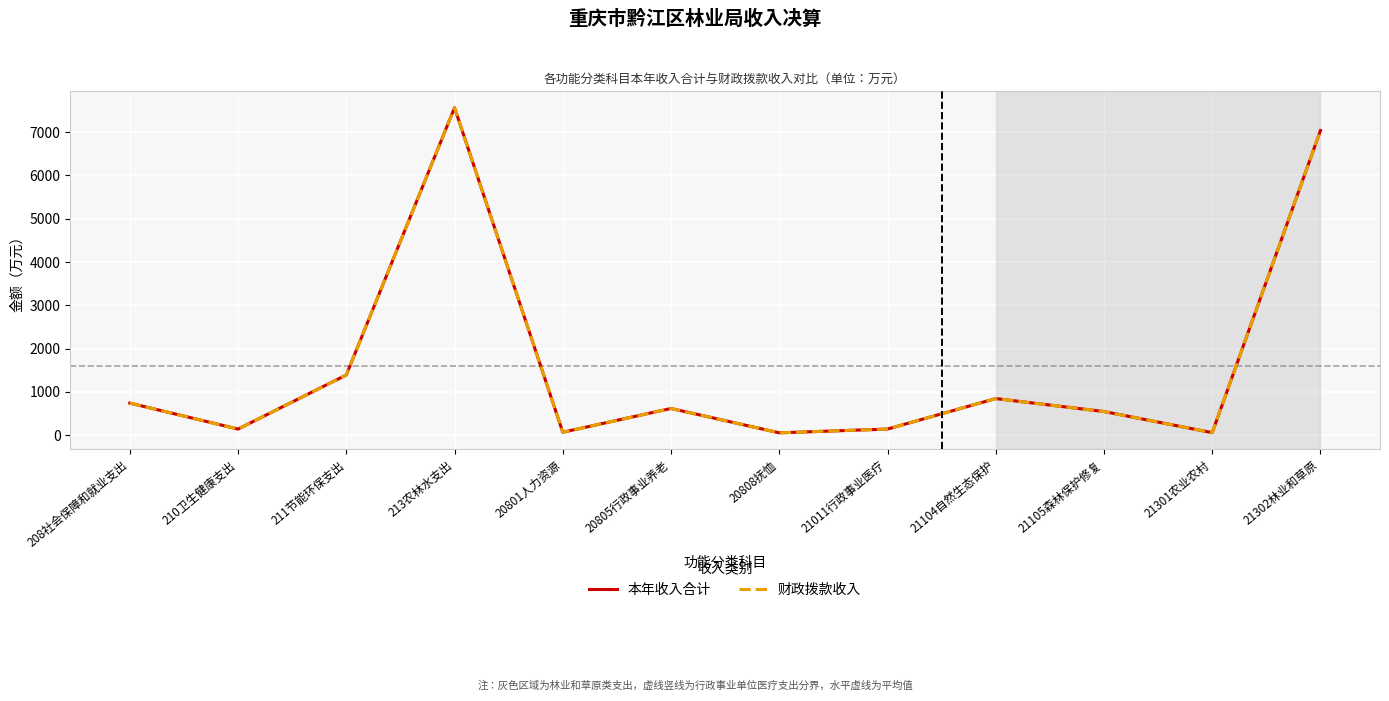

True or false: 本年收入合计 has more than 1 interior local peaks.

True